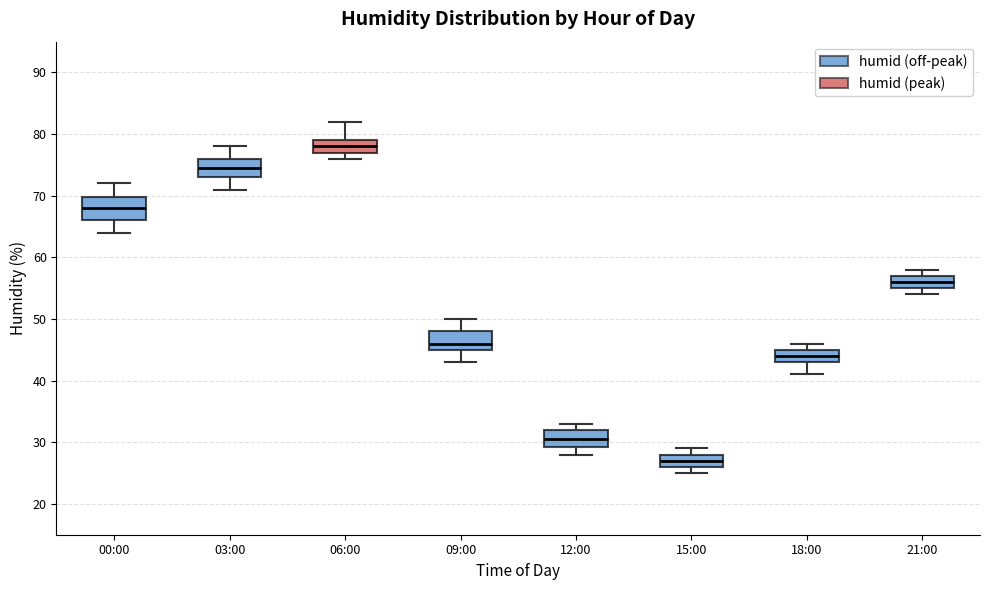

Which box has the lowest median line?

15:00